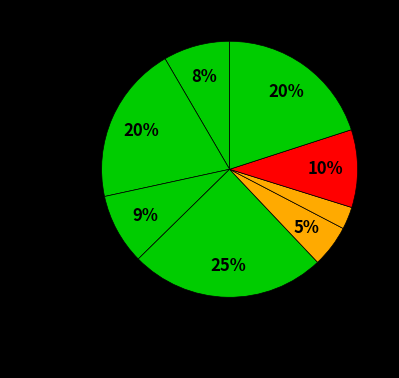

How many slices are in this pie chart?

8